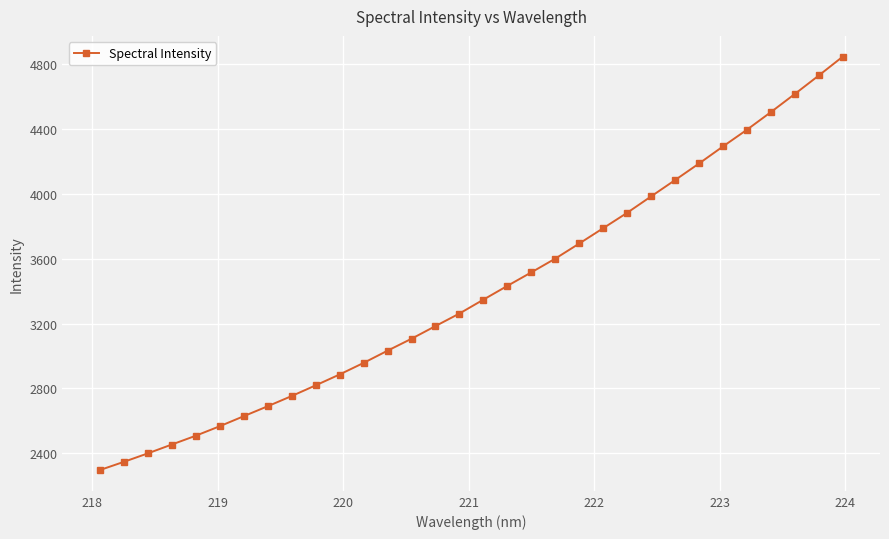

What is the maximum value shown in the chart?

4847.2